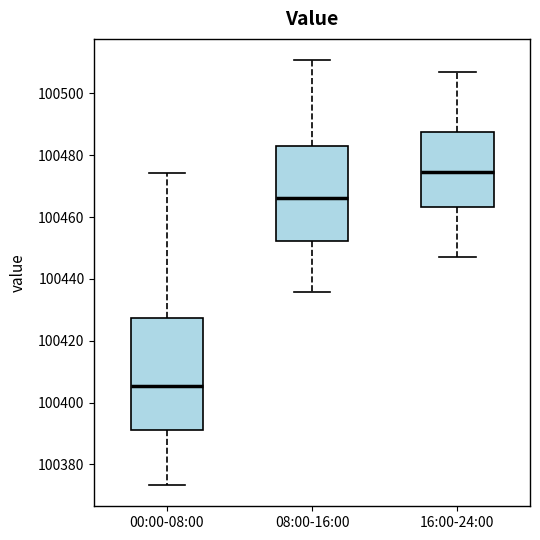

Reading left to right, read every box against the y-axis: the position of its median line, the range the box covers, and the ends of its whiskers. The values are not printed on the chart, so give them approximately, as read against the axis.

00:00-08:00: median 100406, box 100392 to 100428, whiskers 100374 to 100474
08:00-16:00: median 100466, box 100452 to 100482, whiskers 100436 to 100510
16:00-24:00: median 100474, box 100464 to 100488, whiskers 100448 to 100508